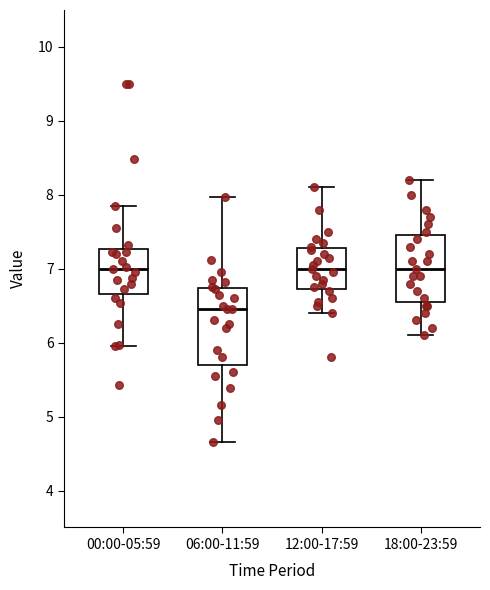

Comparing the boxes themselves (not the whiskers), which one is the tallest?

06:00-11:59